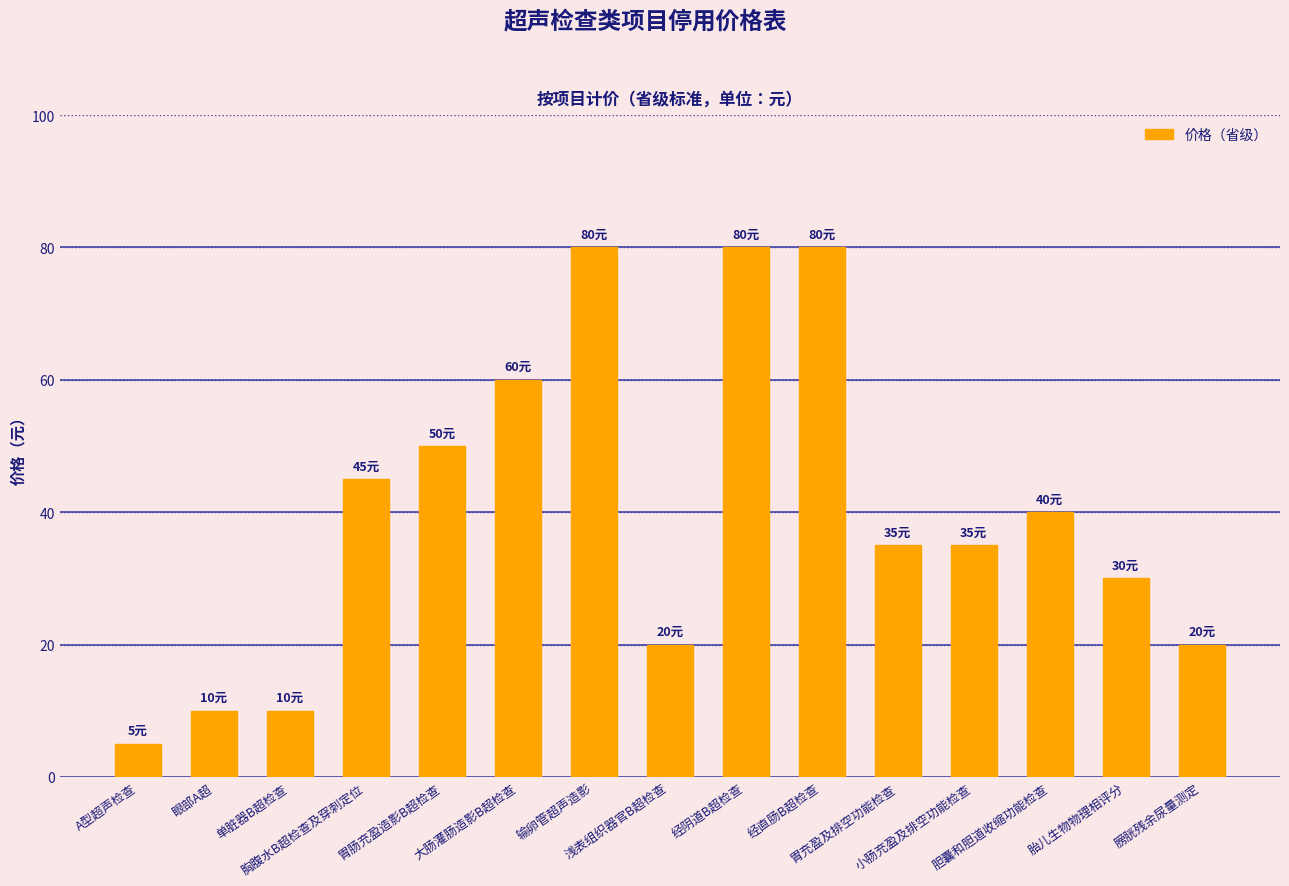

What is the label of the 15th bar from the right?

A型超声检查